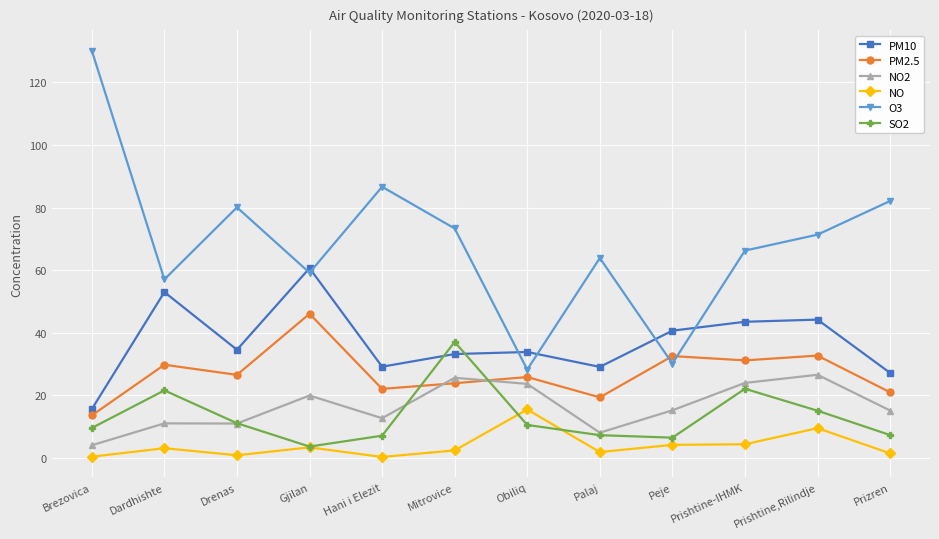

What value does the SO2 series have at Prizren?

7.3